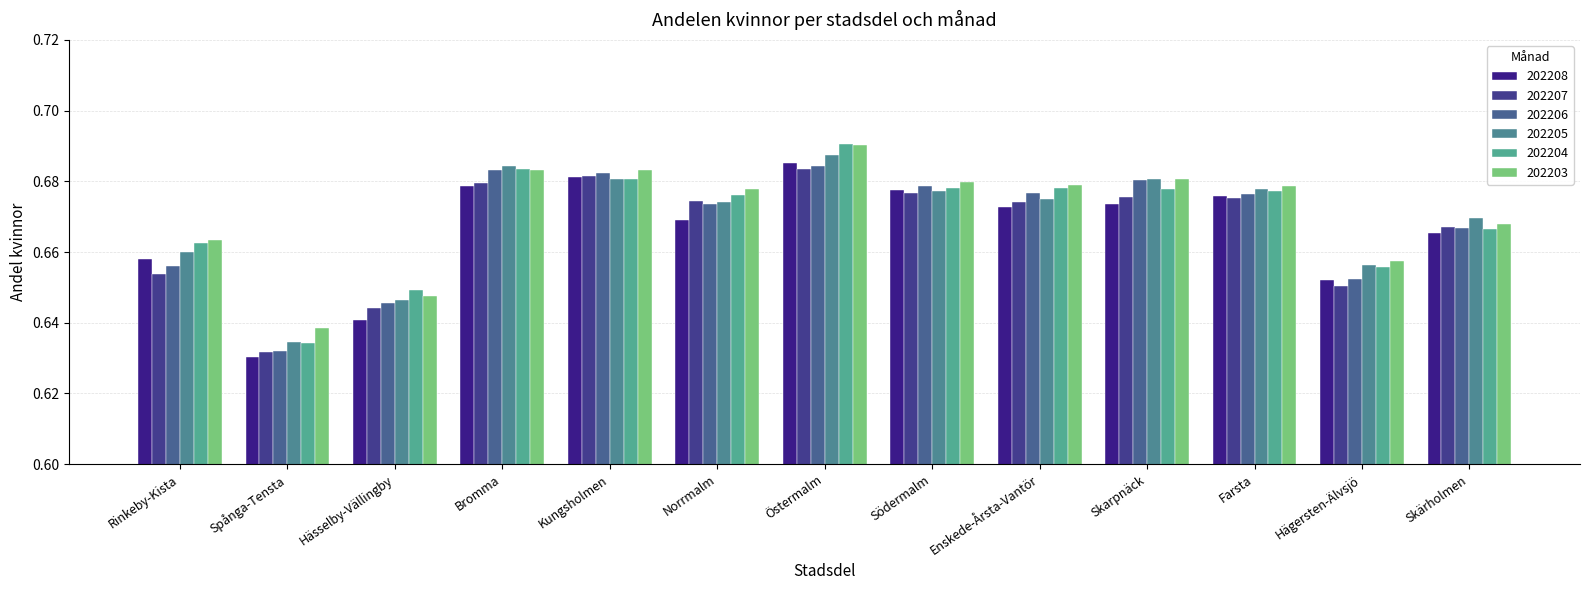

How many distinct data groups are displayed?

6